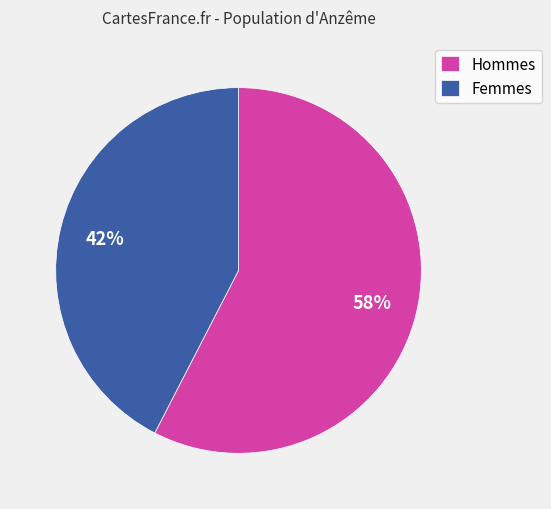

To the nearest percent, what is the combined percentage of Femmes and Hommes?

100%